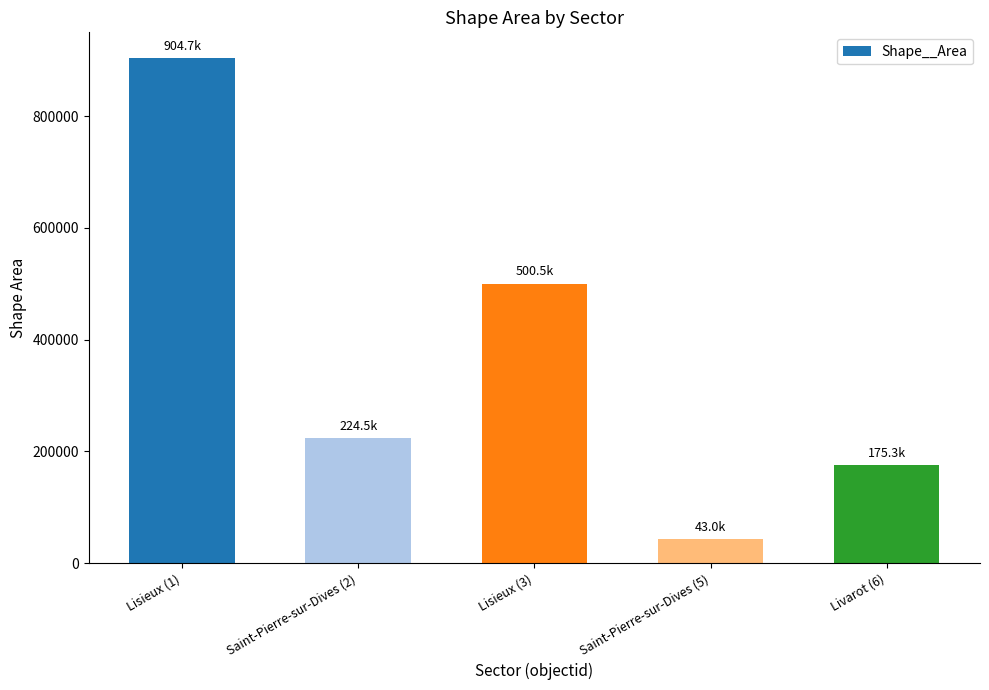

True or false: the data shows 73230.7 at Livarot (6).

False